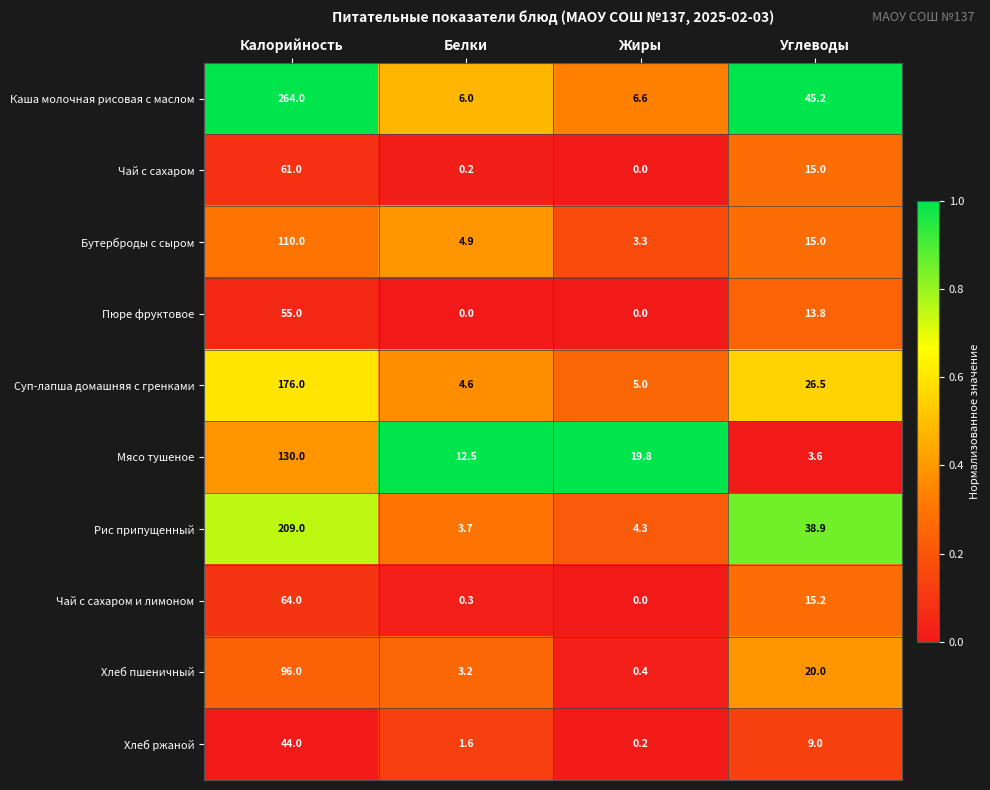

True or false: Чай с сахаром и лимоном has a value of 0.3 at Белки.

True